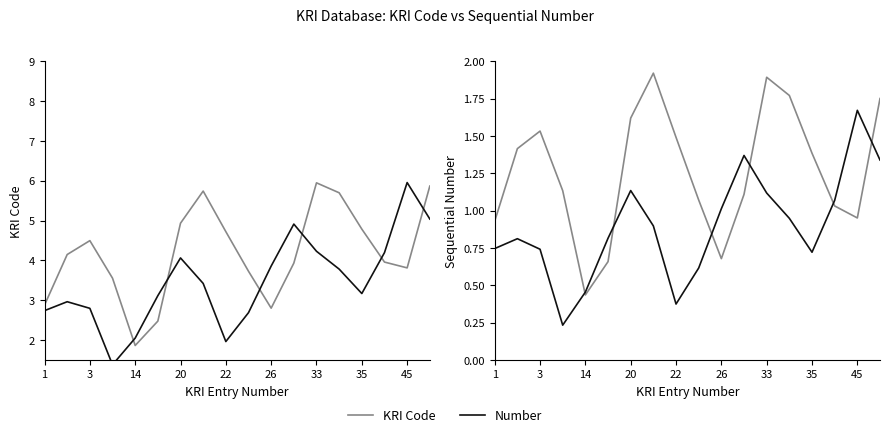

How many data points does each series have?

18